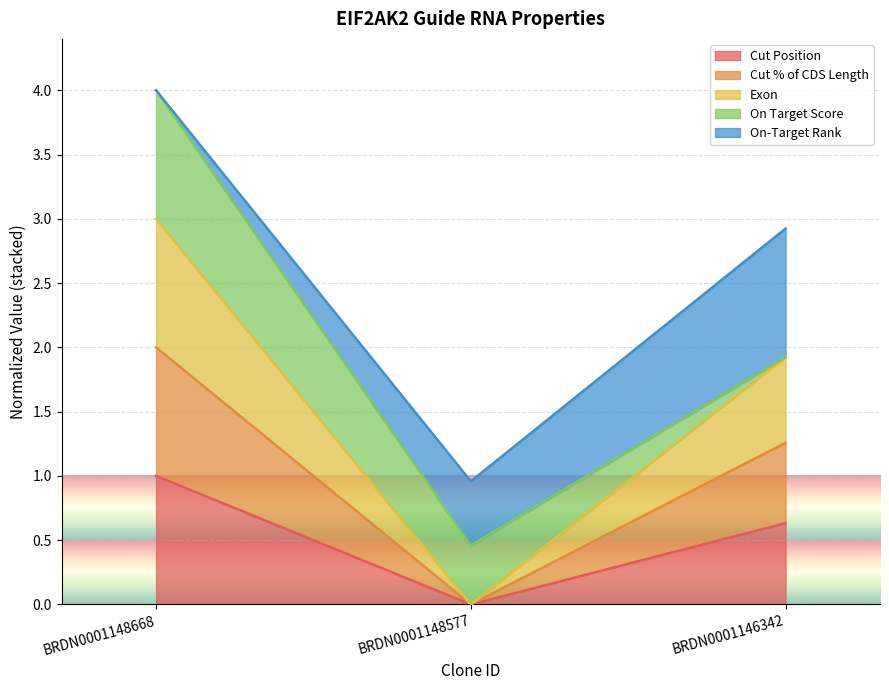

What is the spread (max minus min) of values at BRDN0001148577?

1.0